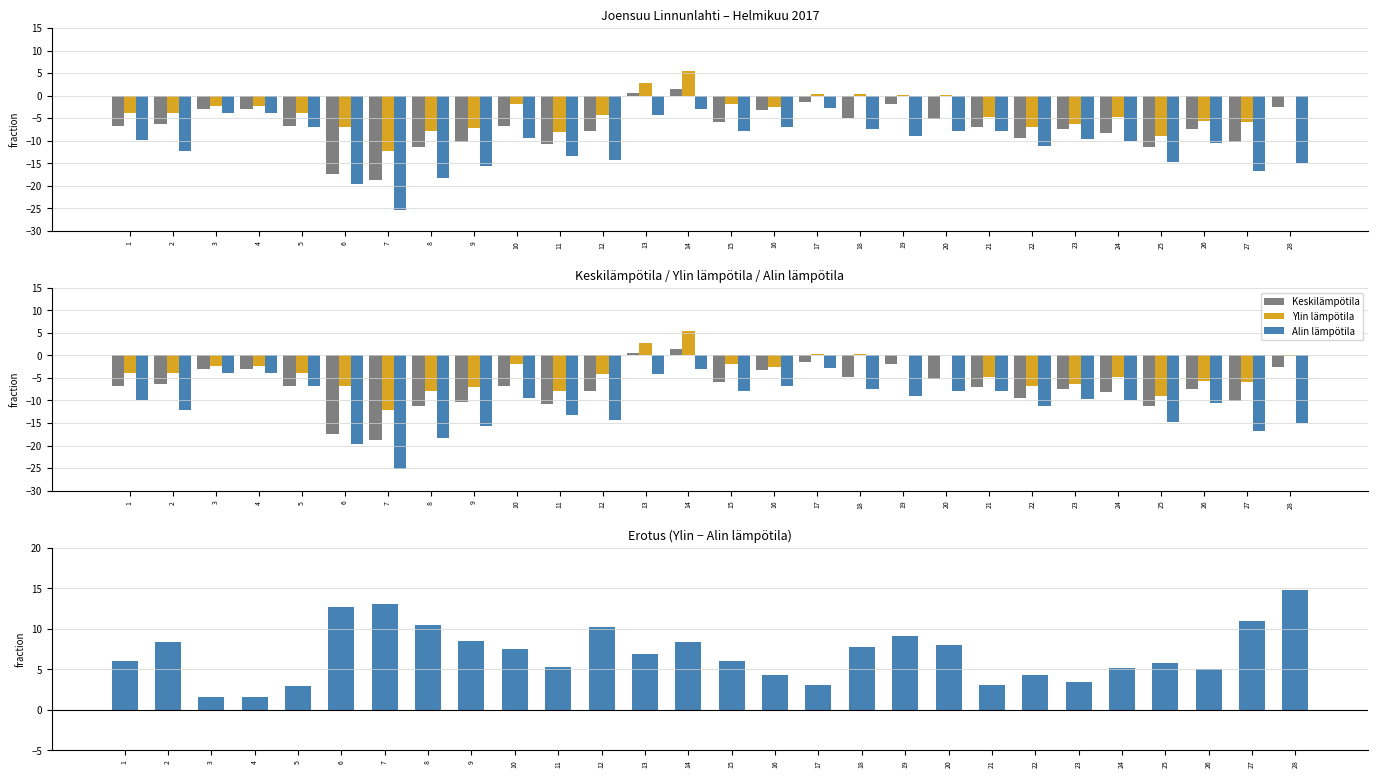

Where is Ylin lämpötila (°C) nearest to the value -3?

16